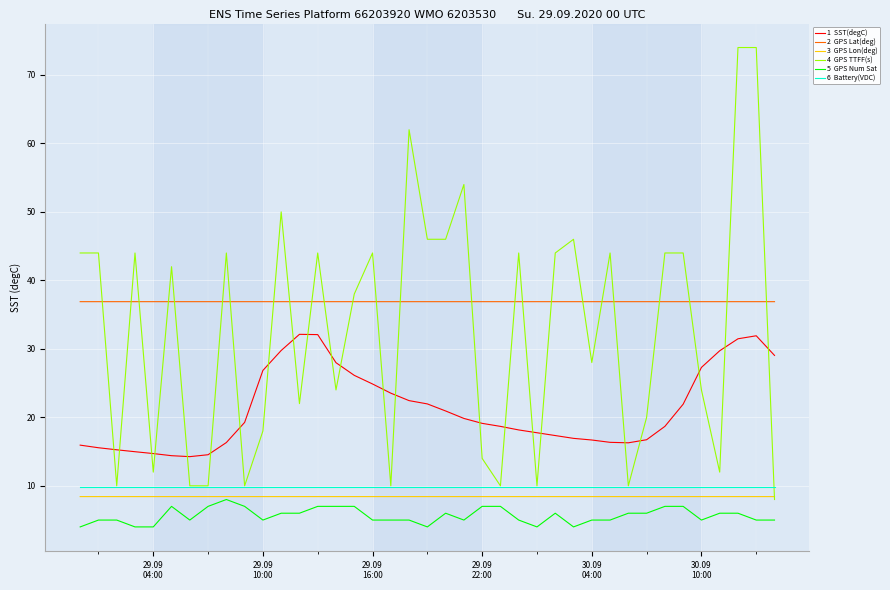

What is the smallest value displayed?

4.0